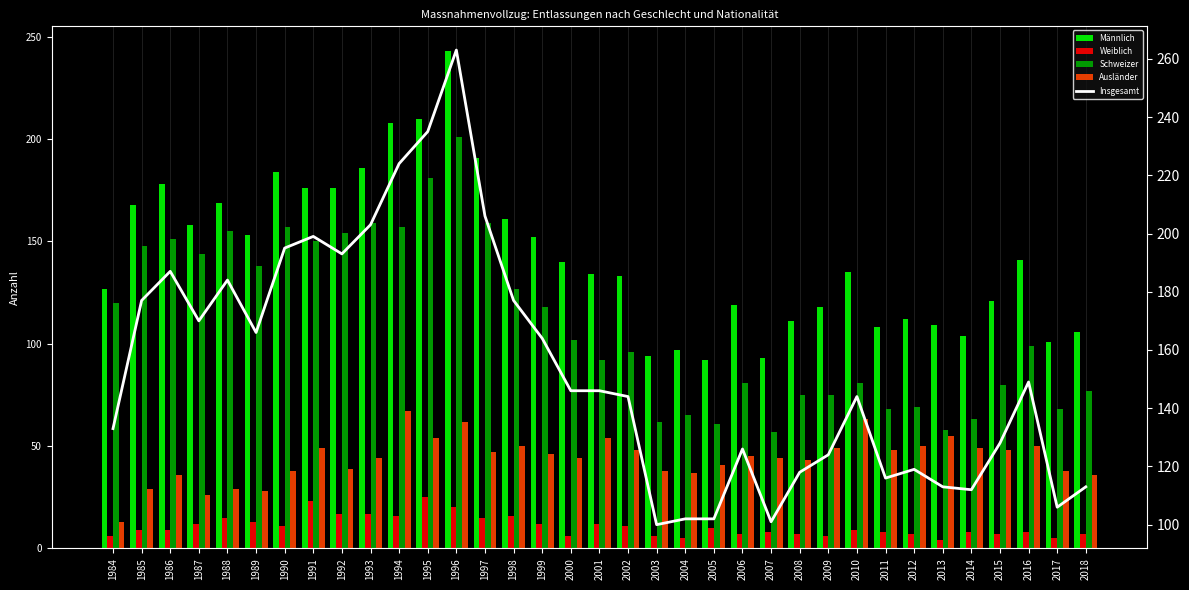

What is the sum of the Männlich values at 1997 and 1986?

369